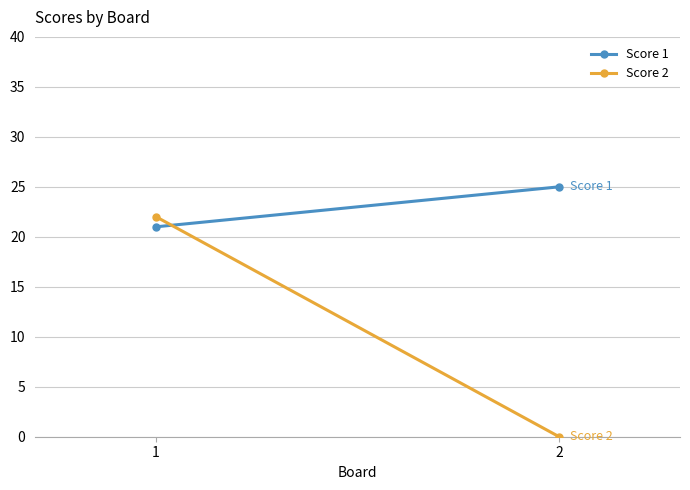

Reading left to right, extract all data points from this chart.

Score 1: 21	25
Score 2: 22	0